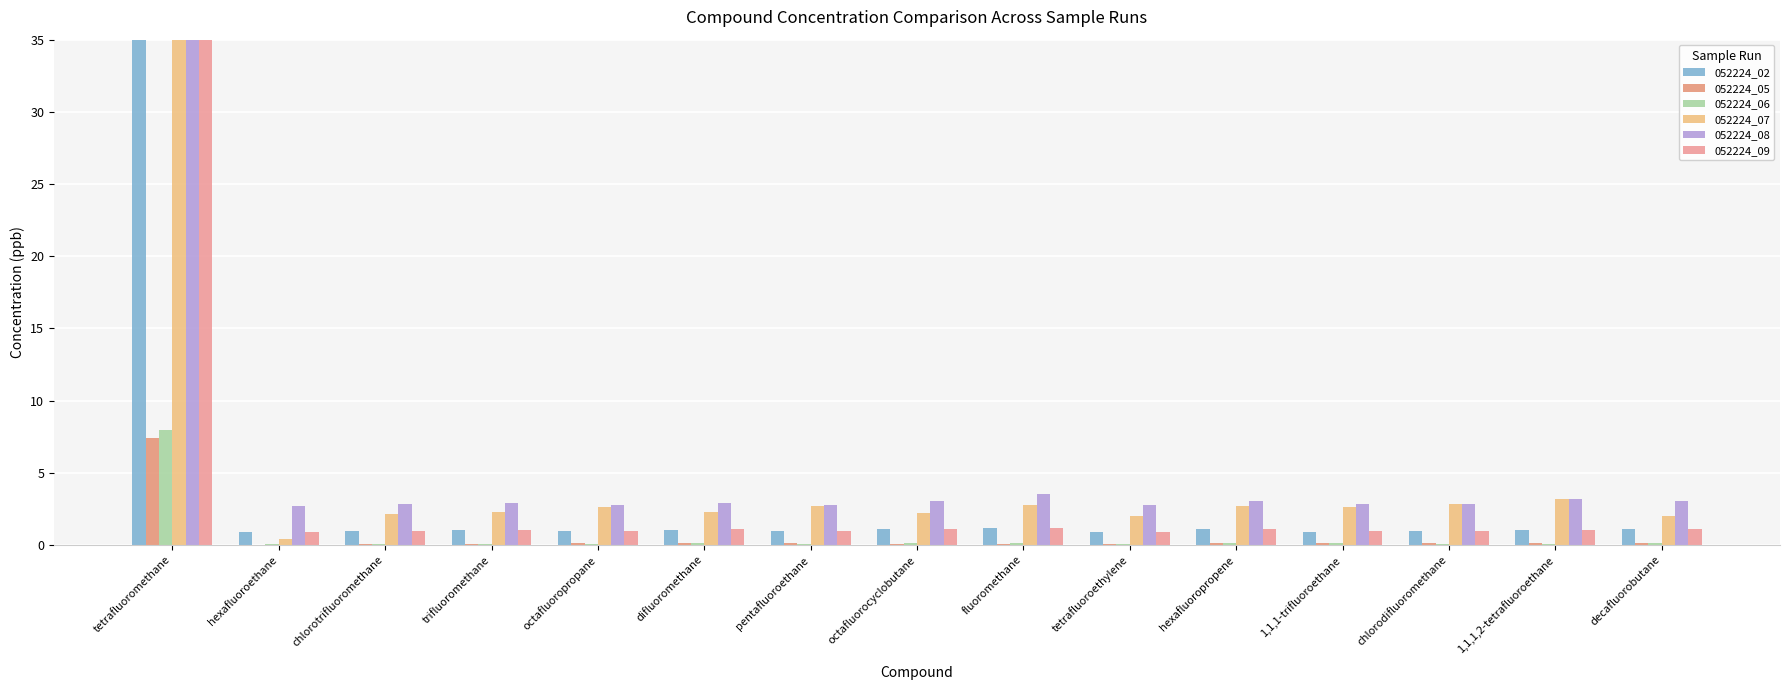

How many data points does each series have?

15